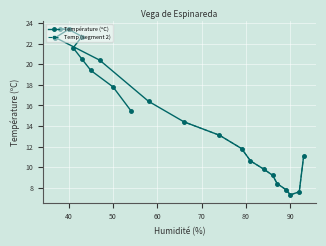

How many data points are above 15?

12